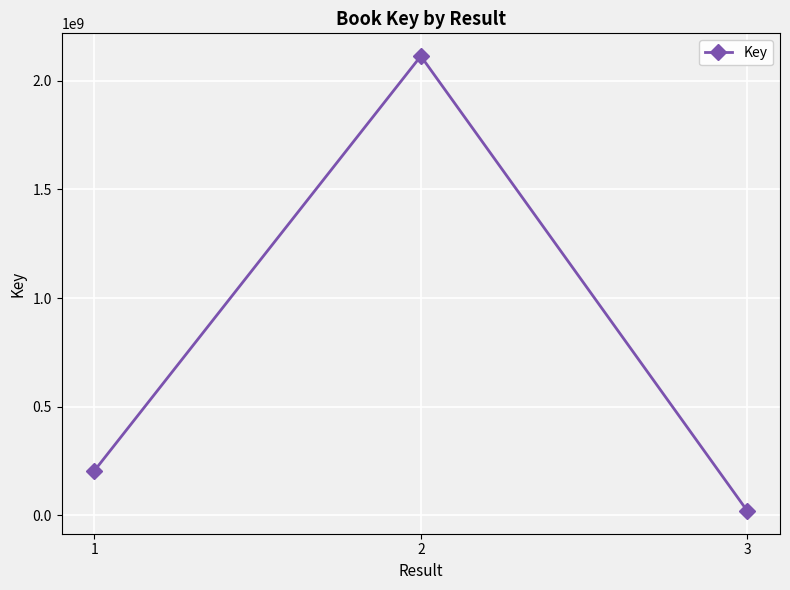

What is the value of the 3rd point from the left?

20321097